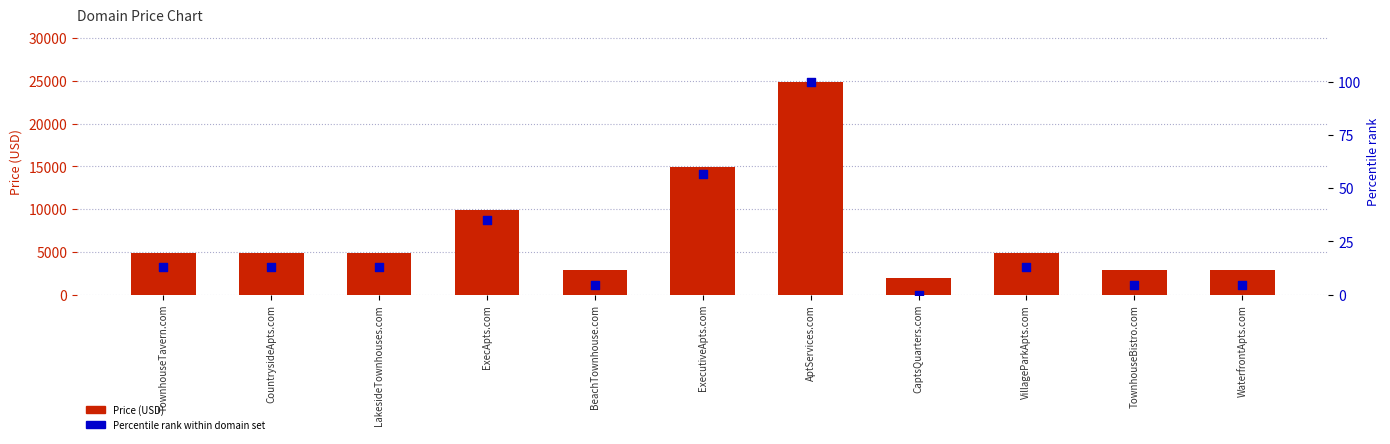

At how many categories does at least one series exceed 5398?

3